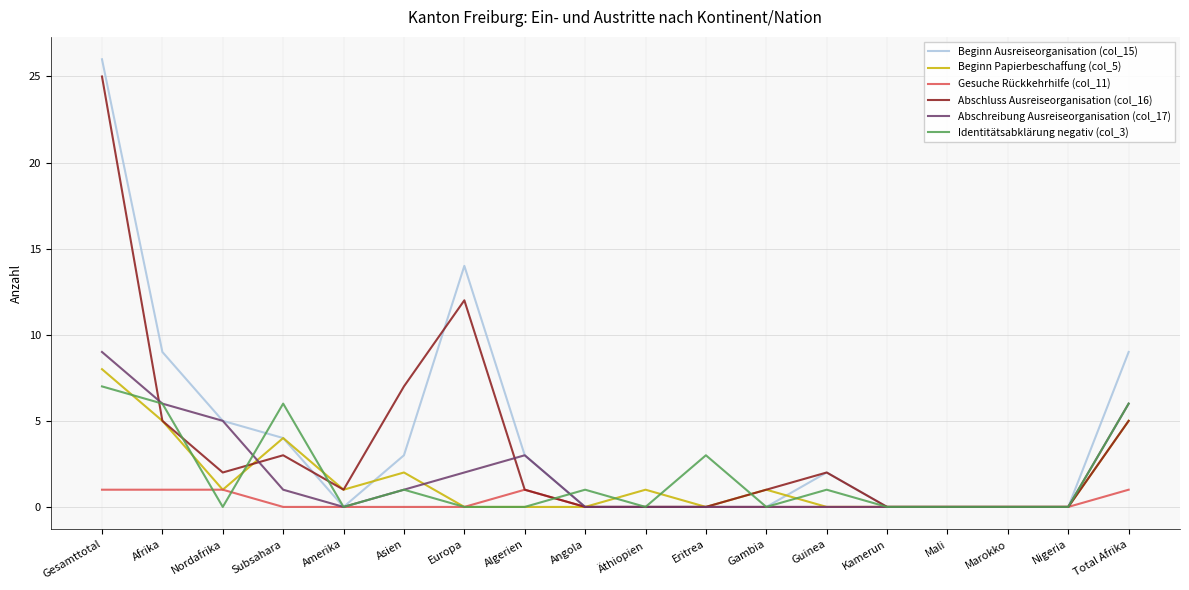

What position from the right is Gesamttotal?

18